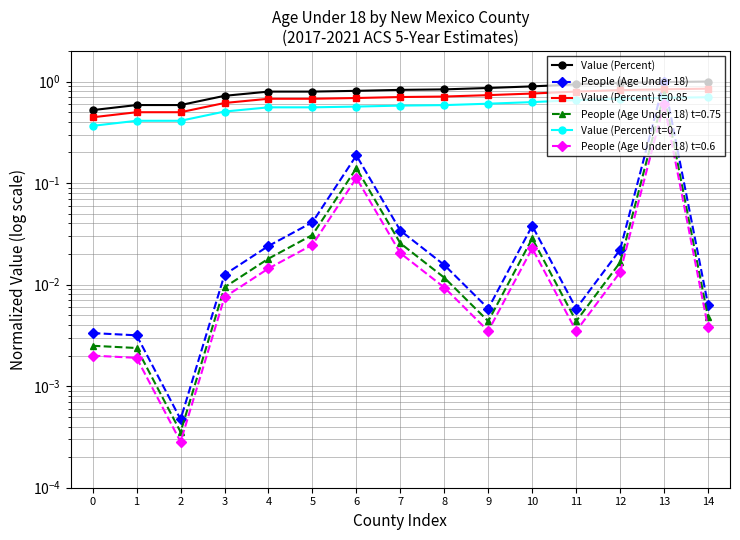

What is the difference between the maximum and minimum values in the People (Age Under 18) series?

1.0